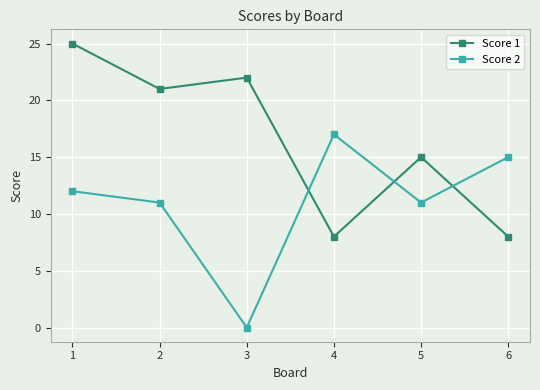

Is this an area chart (filled region under the line)?

No